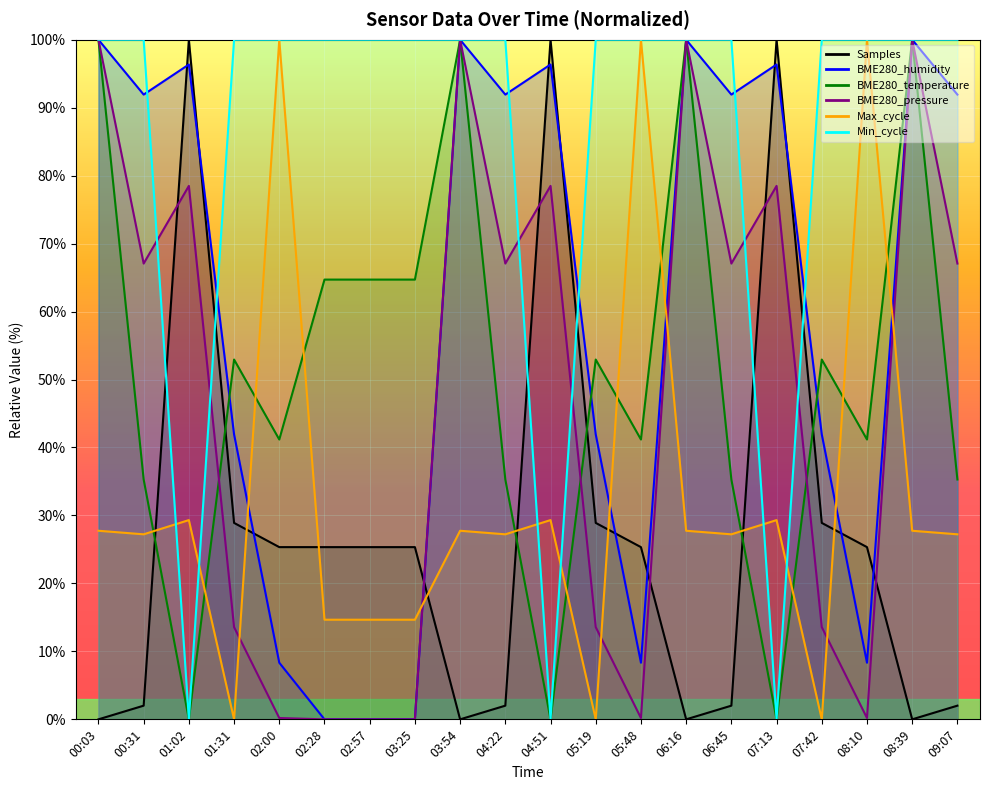

What position from the right is 05:19?

9